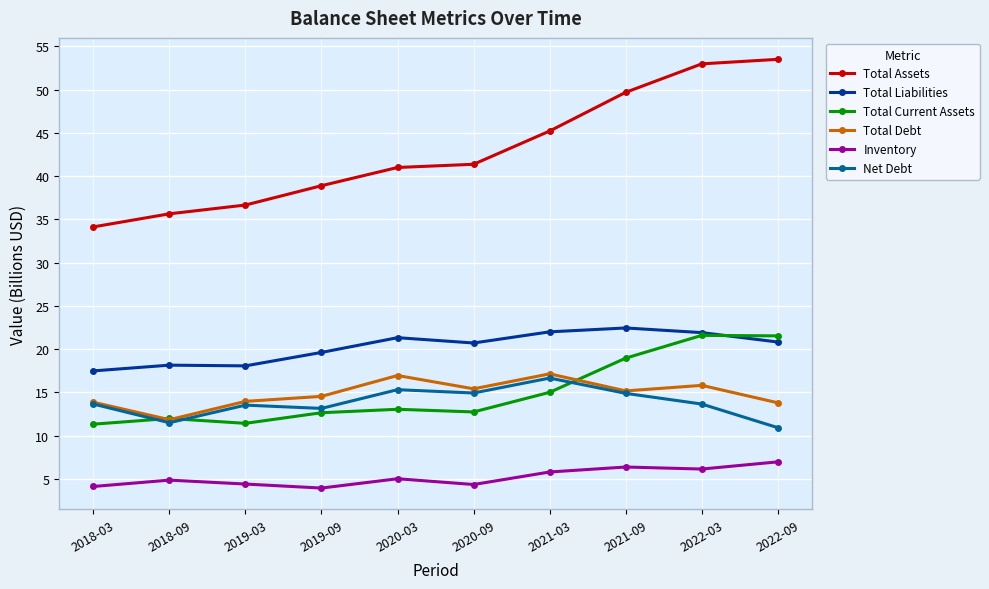

True or false: Total Current Assets has more than 0 points higher than both neighbors.

True